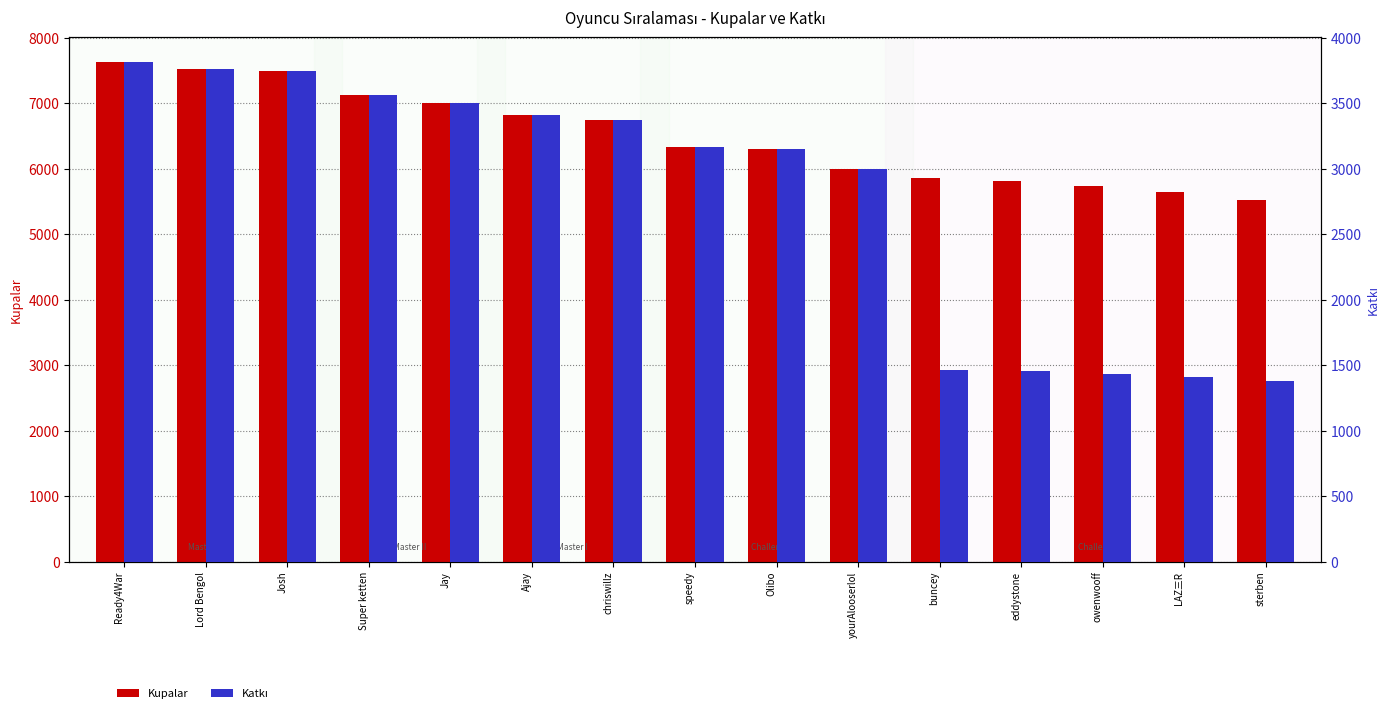

Which series has the widest spread of values?

Katkı